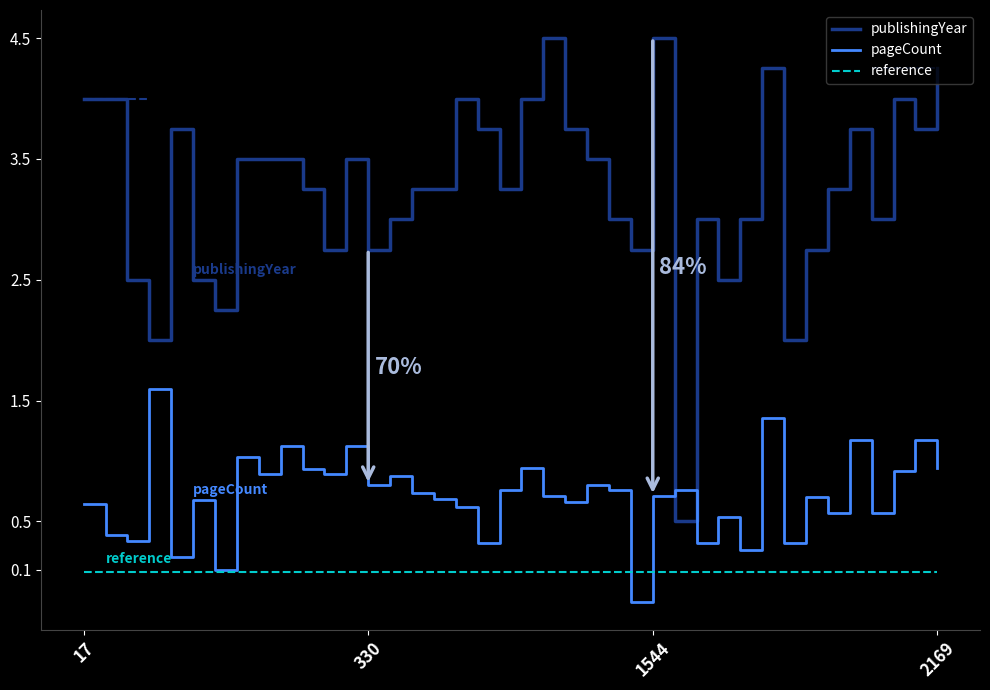

True or false: publishingYear and pageCount cross at least once.

True